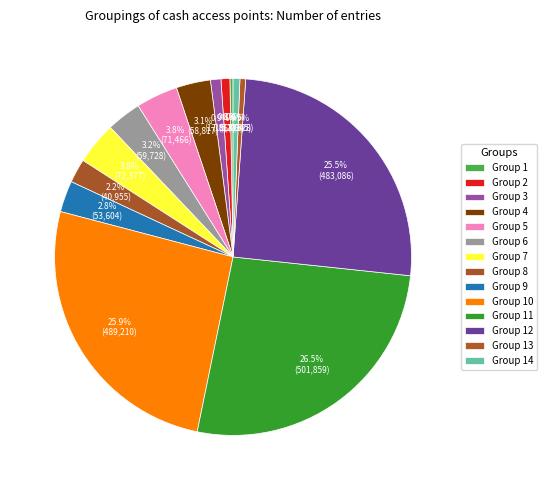

How many slices are in this pie chart?

14